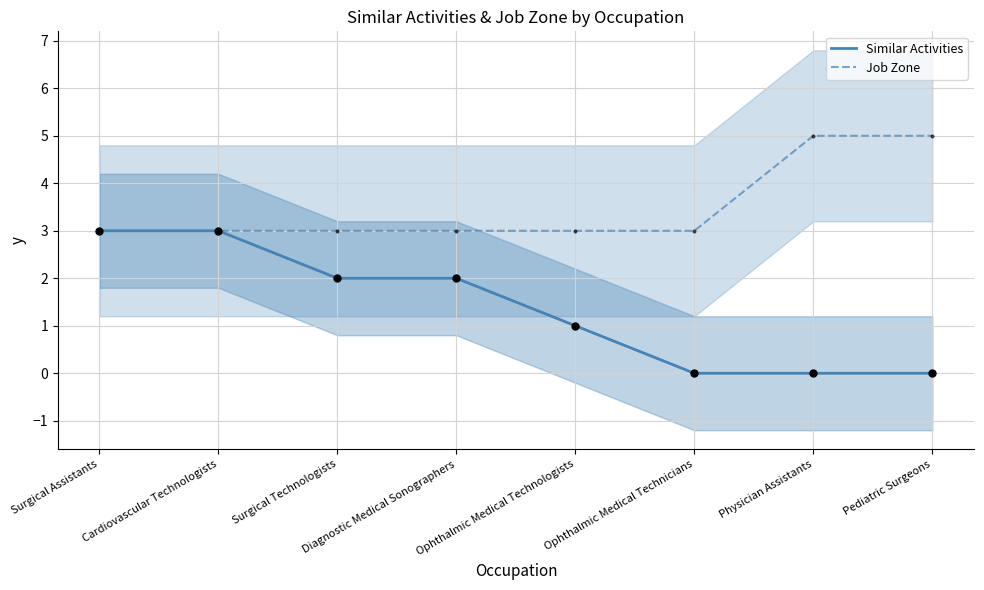

Is the value of Similar Activities at Surgical Technologists greater than the value of Job Zone at Surgical Technologists?

No